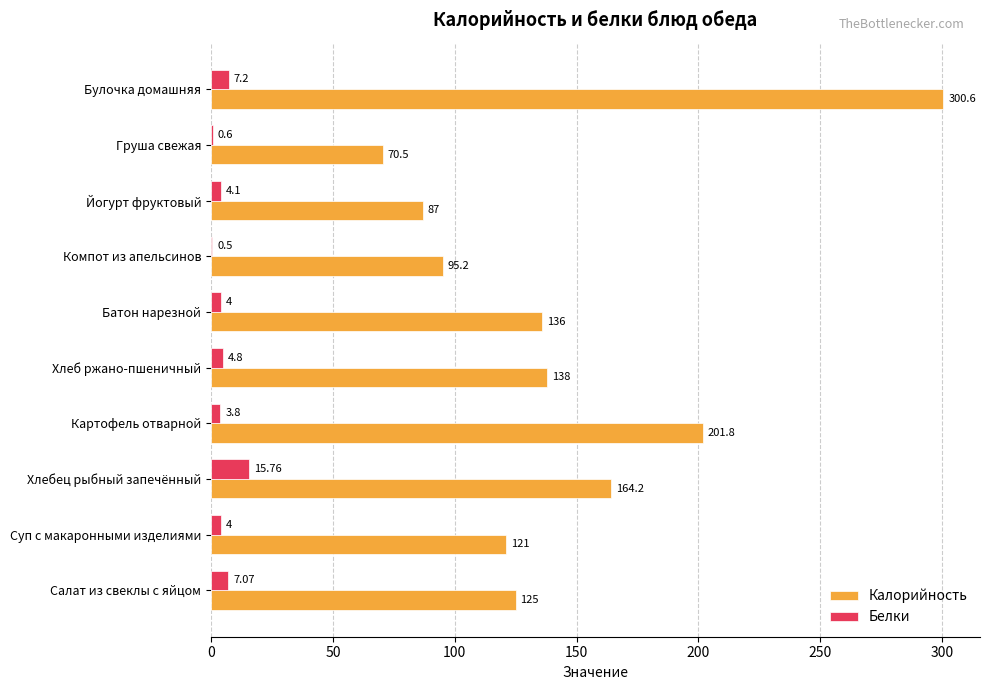

Which label corresponds to the largest value in the chart?

Булочка домашняя